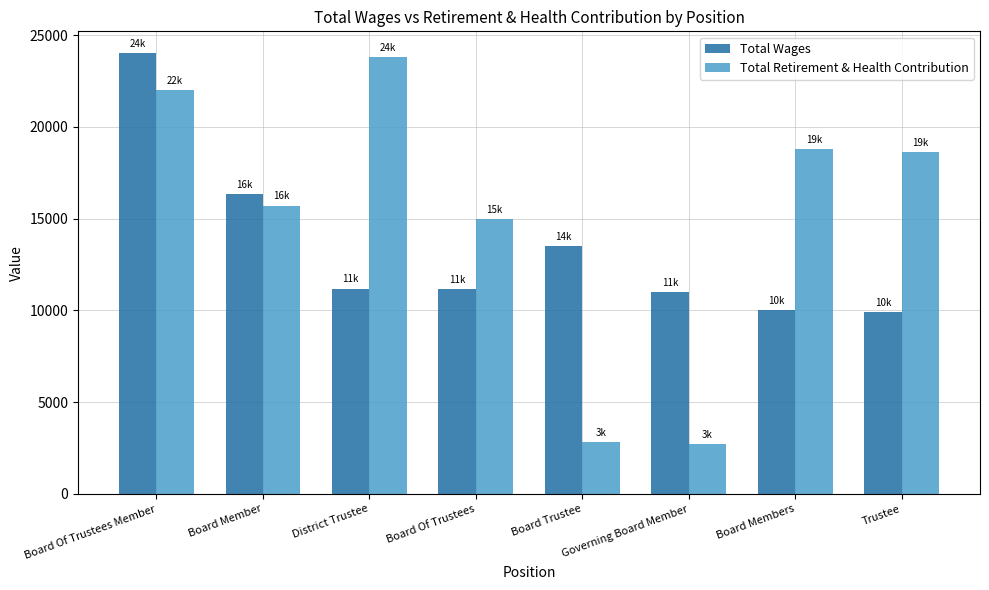

What is the smallest value displayed?

2715